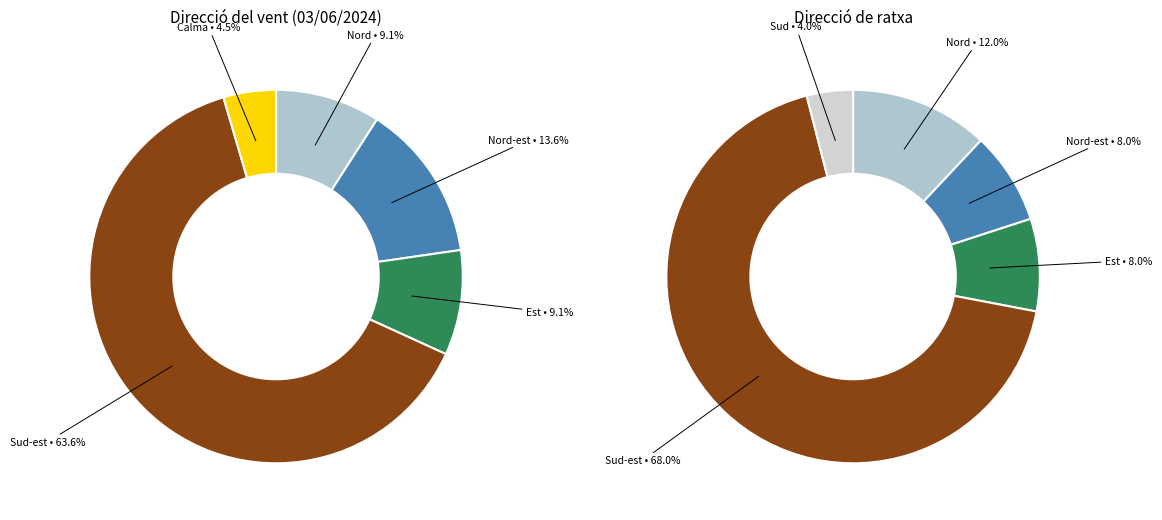

Does any single category account for the majority?

Yes